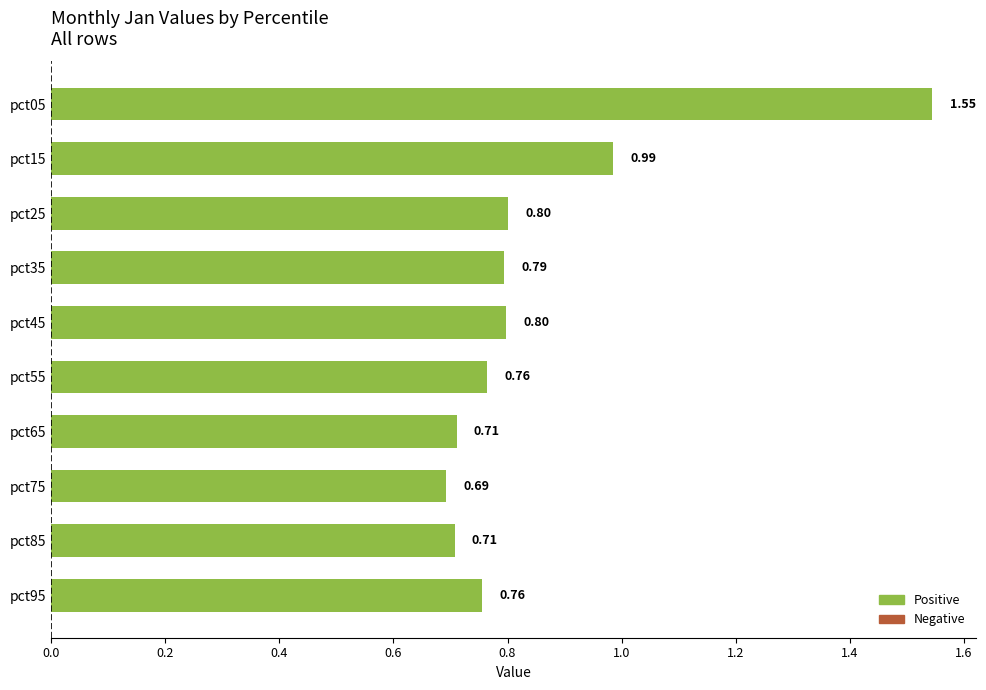

What is the sum of the values at pct45 and pct95?

1.6